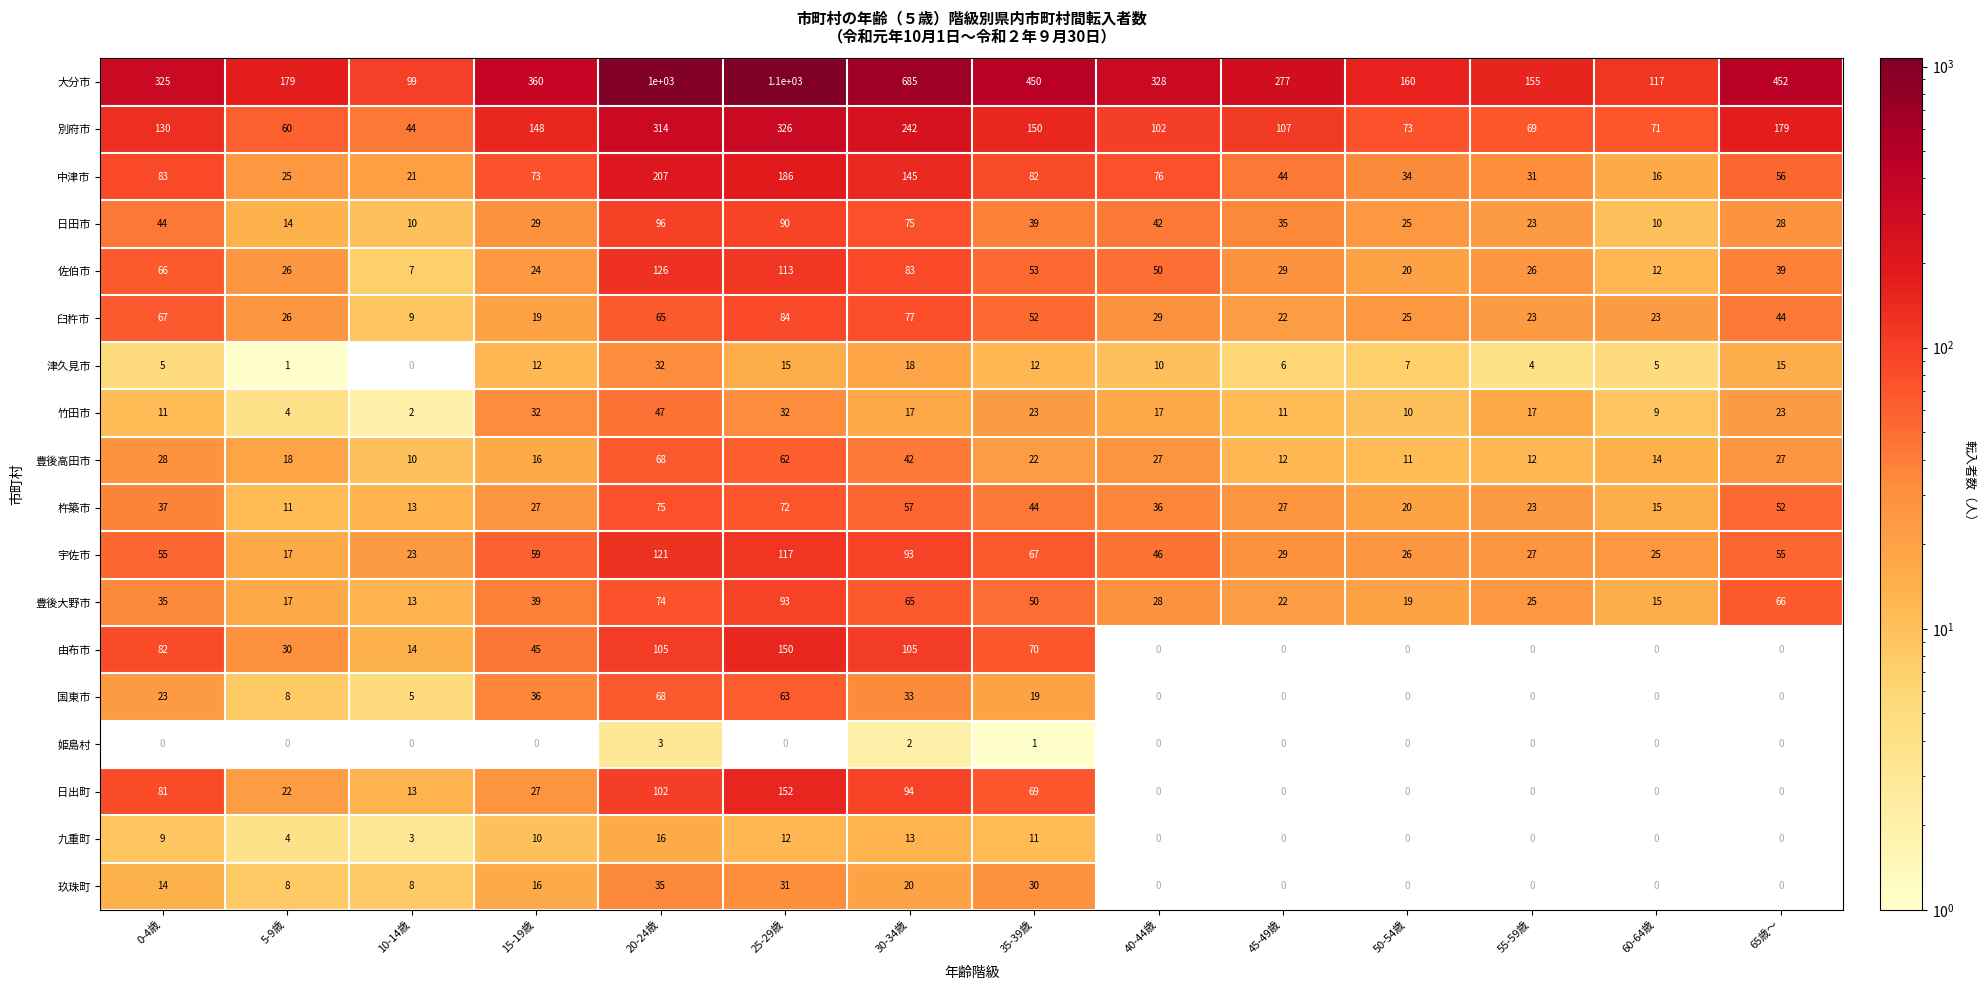

At which label is 杵築市 closest to 43?

35-39歳